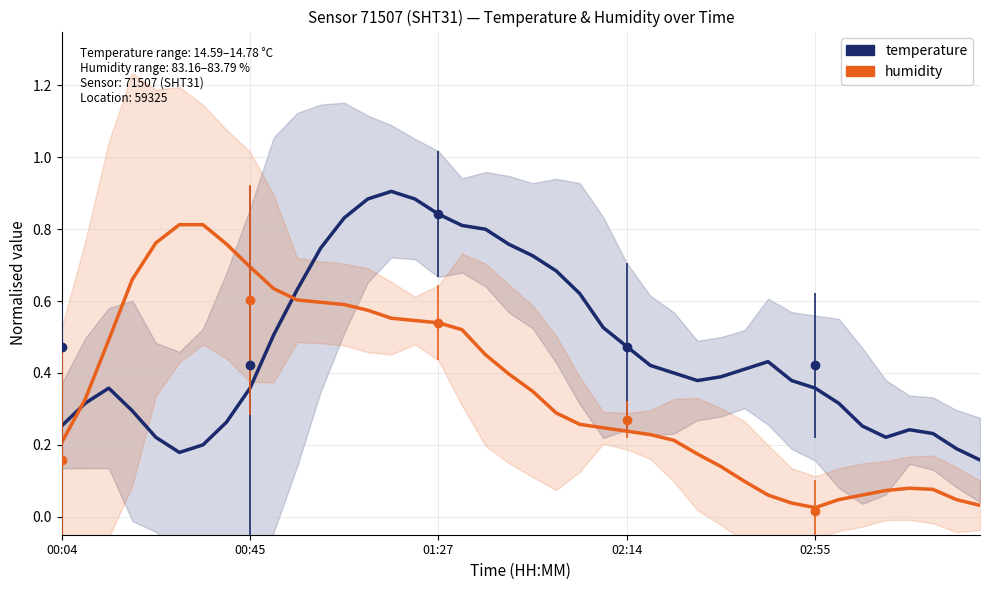

At how many categories does at least one series exceed 0?

40